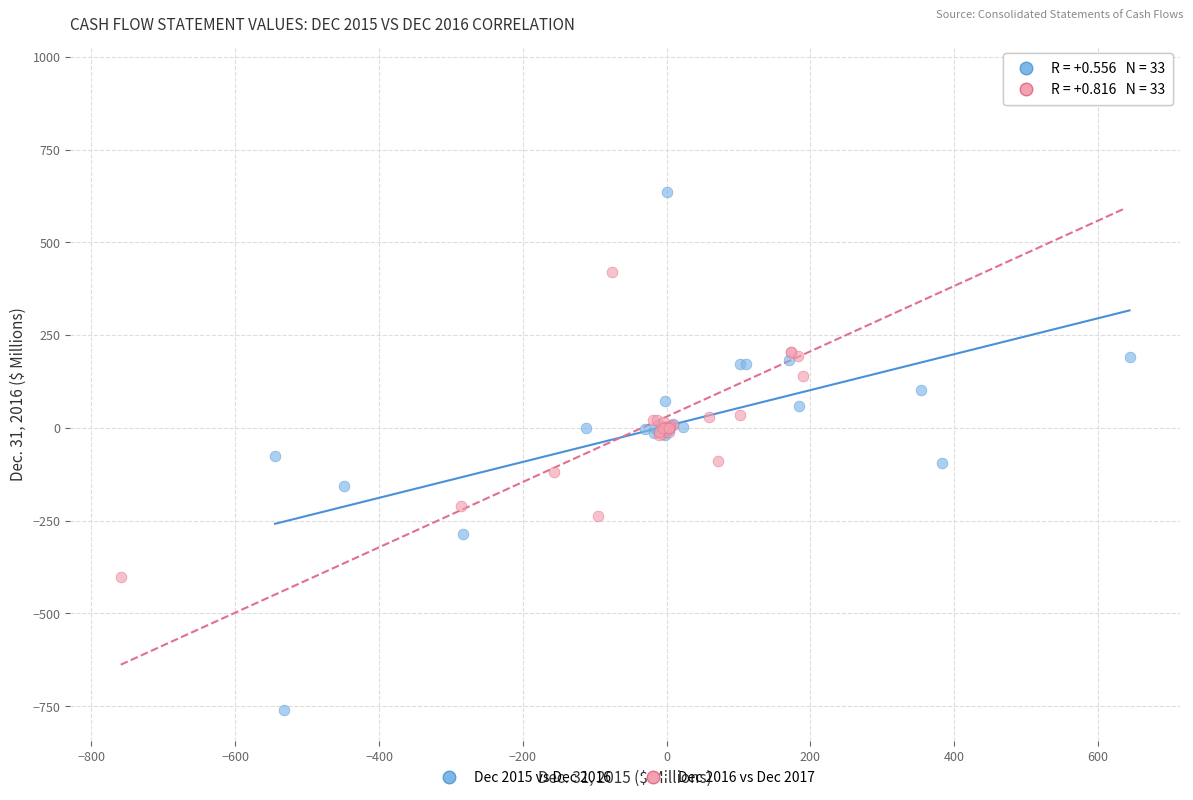

Which series reaches the maximum Y coordinate?

Dec 2016 vs Dec 2017